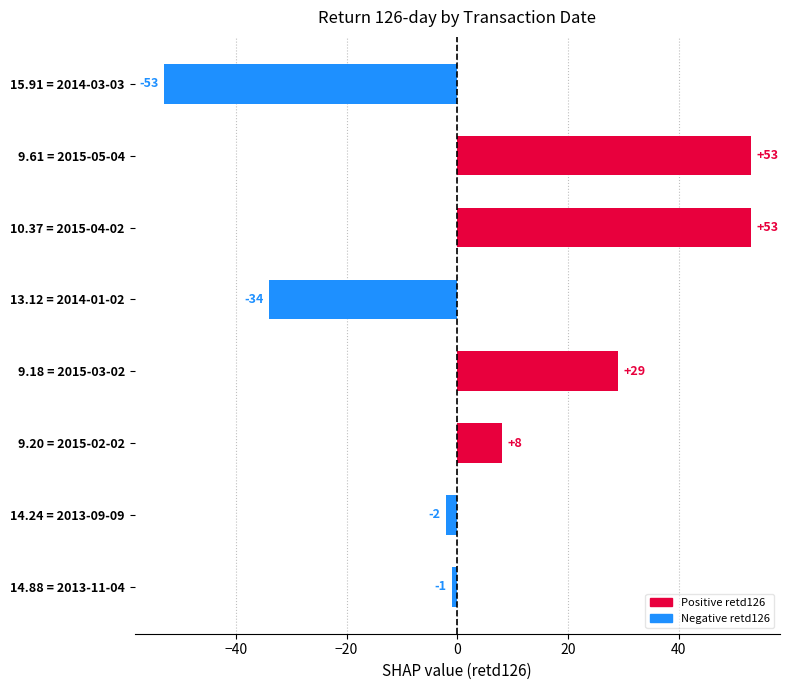

Is it true that the value at 9.18 = 2015-03-02 is 43?

False